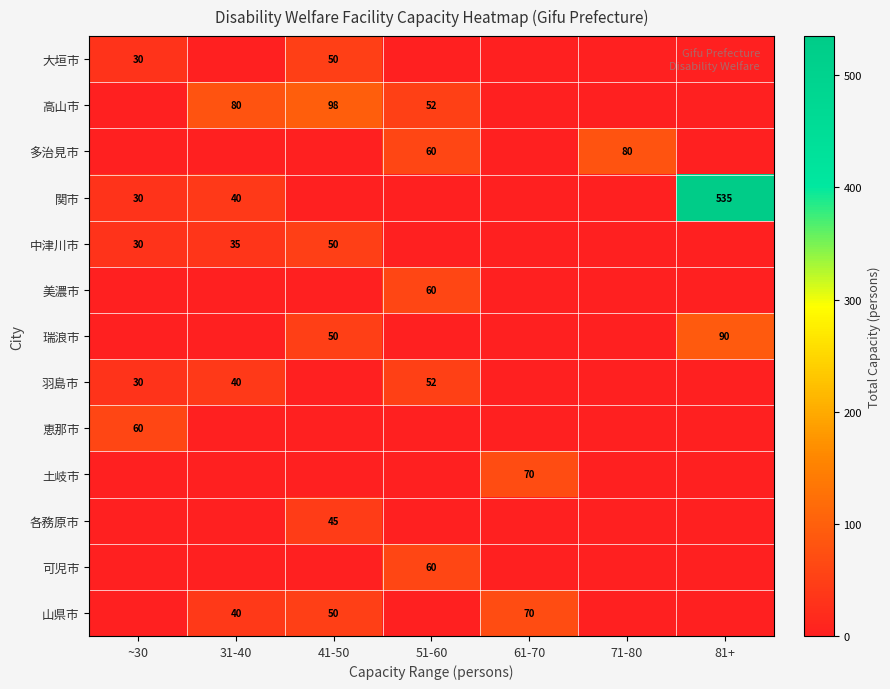

True or false: 中津川市 has a value of 30 at ~30.

True